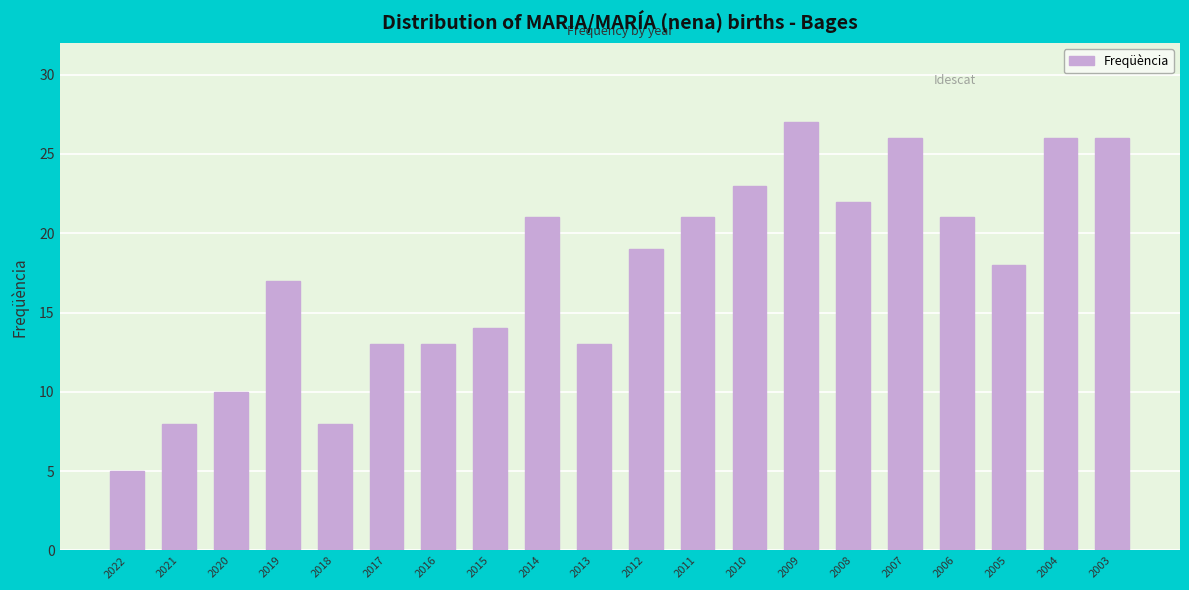

What is the value of the 3rd bar from the left?

10